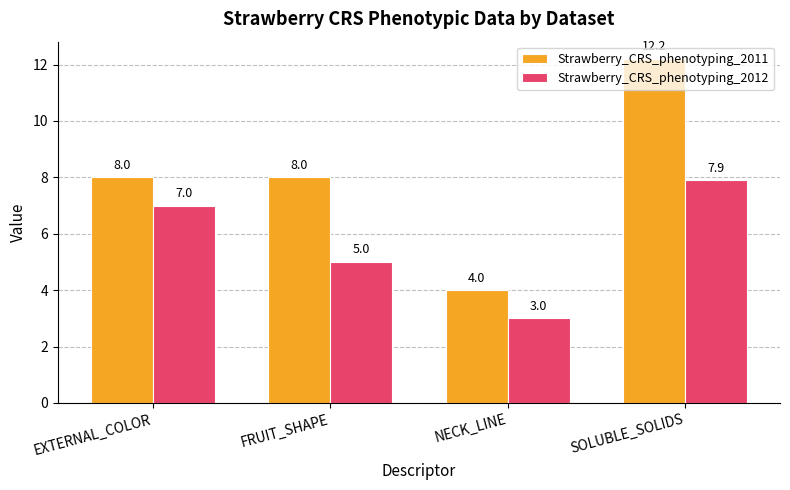

Rank the series by their average value, from lowest to highest.

Strawberry_CRS_phenotyping_2012, Strawberry_CRS_phenotyping_2011